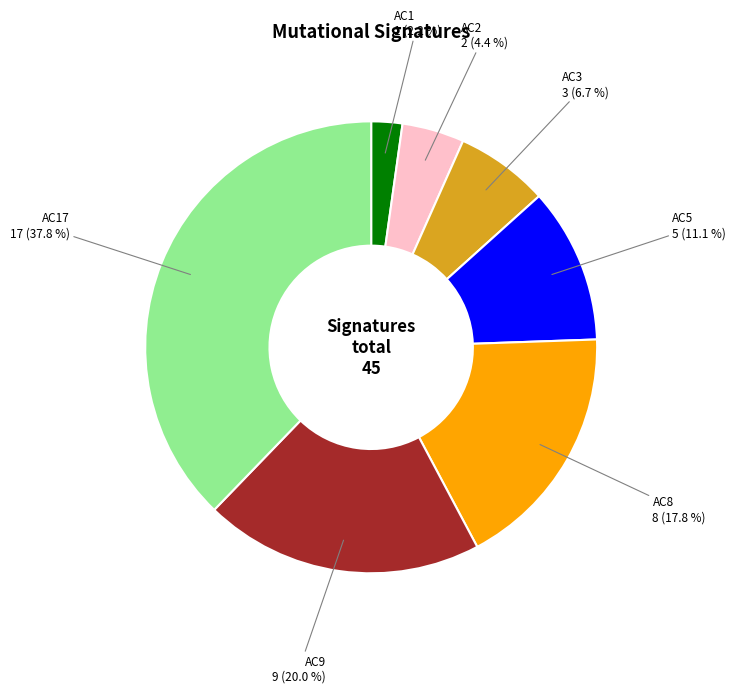

How many segments does this pie chart have?

7